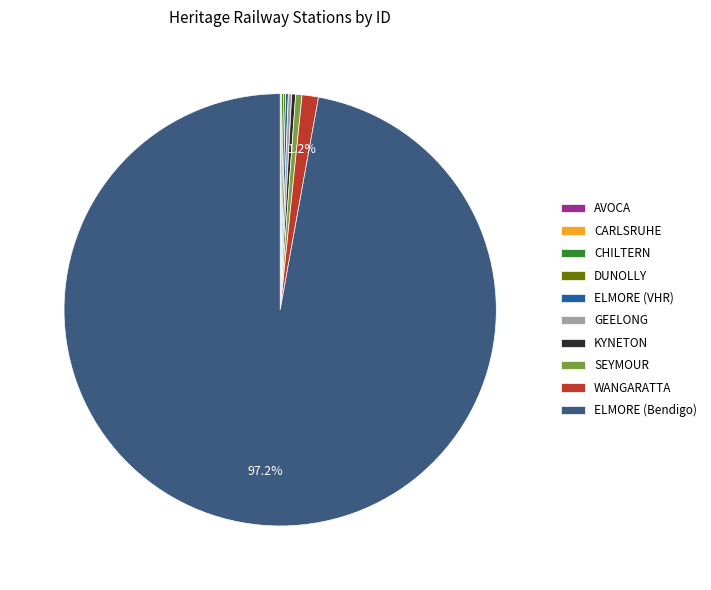

What is the largest slice in the pie chart?

ELMORE (Bendigo)